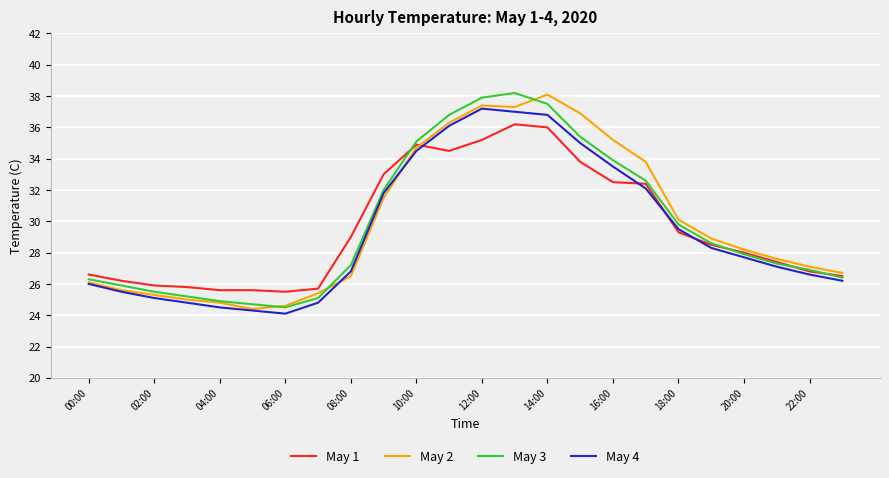

Is this an area chart (filled region under the line)?

No